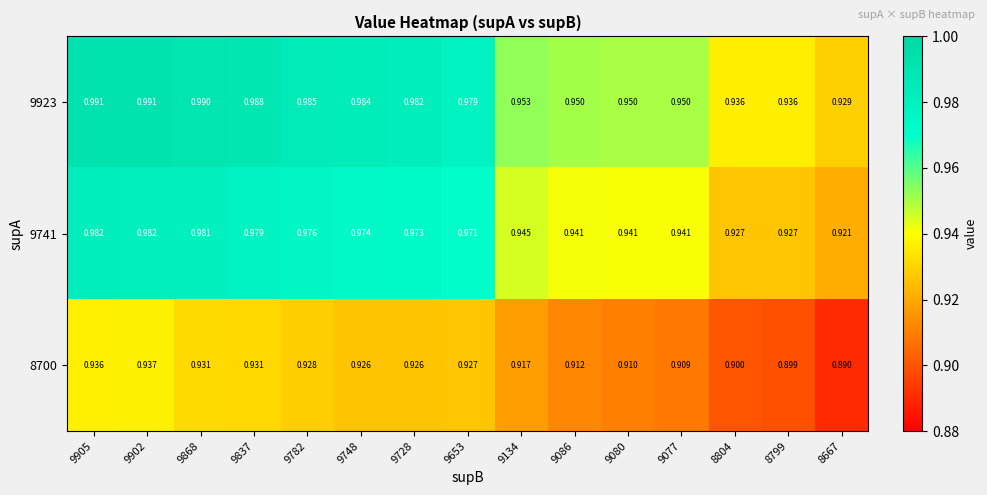

At which category does the chart reach its minimum across all series?

8667